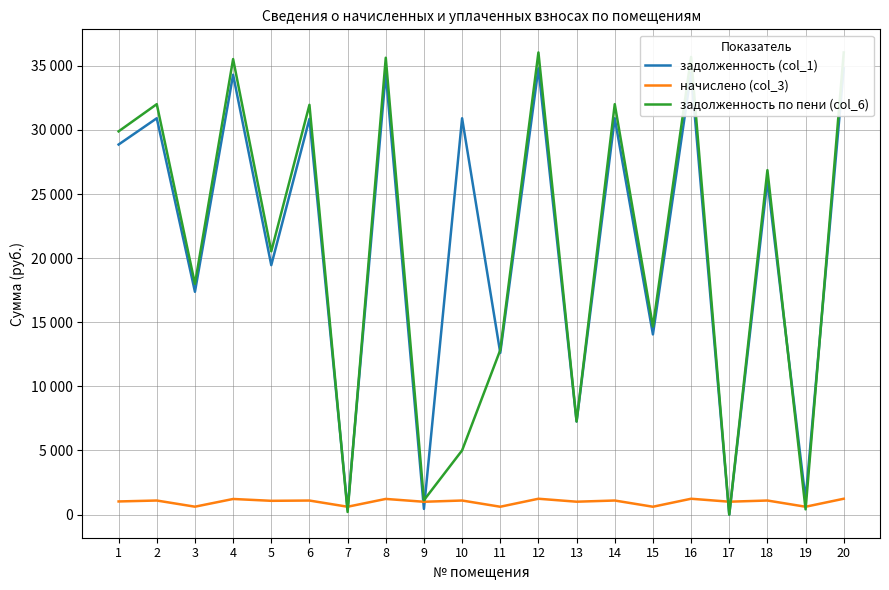

Is it true that начислено (col_3) equals 1097.6 at 6?

True